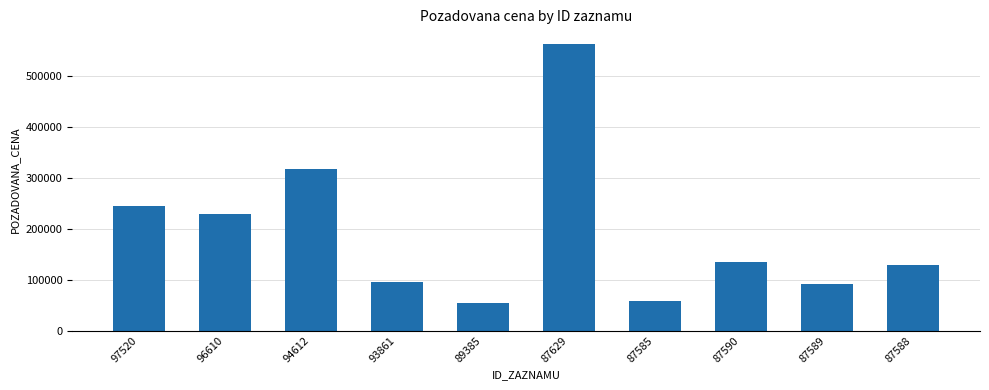

The chart shows a value of 34197 at 93861. True or false?

False